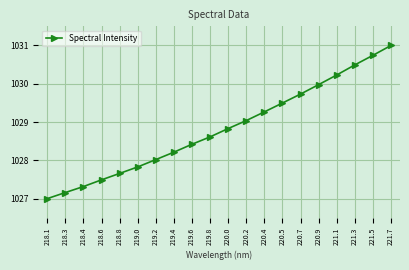

True or false: the data shows 1028.8 at 220.0.

True